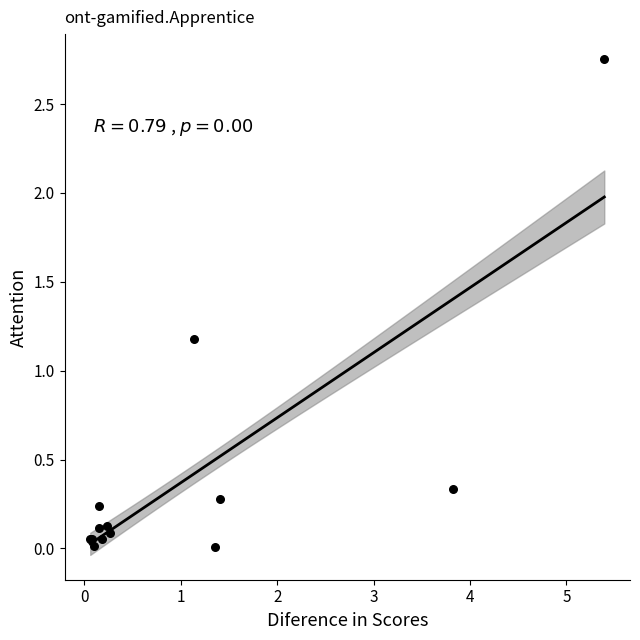

What Y value in the scatter plot is closest to 1?

1.2